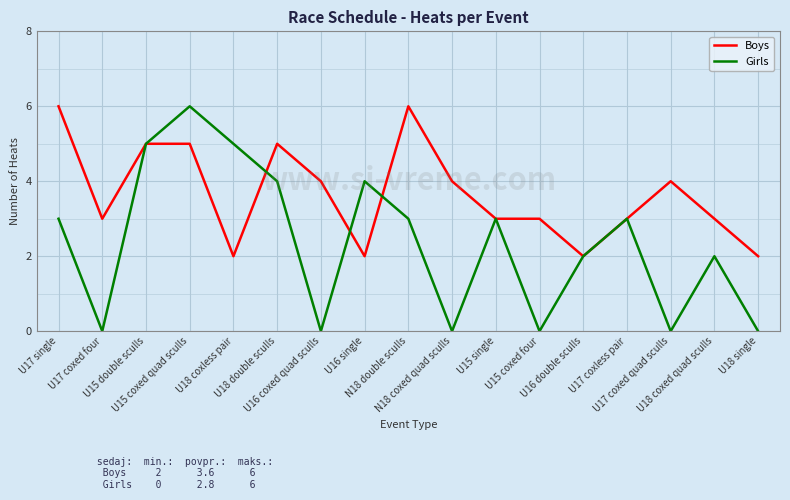

Rank the series by their average value, from highest to lowest.

Boys, Girls